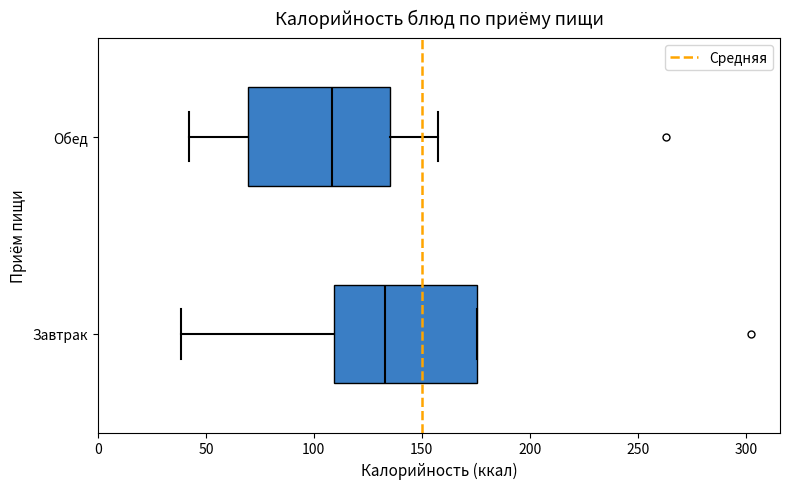

Reading bottom to top, transcribe this box plot: for each box, give where its median line is, the range the box spans, and where its two whiskers end, as read against the x-axis. The values are not printed on the chart, so give them approximately, as read against the axis.

Завтрак: median 135, box 110 to 175, whiskers 40 to 175
Обед: median 110, box 70 to 135, whiskers 40 to 160